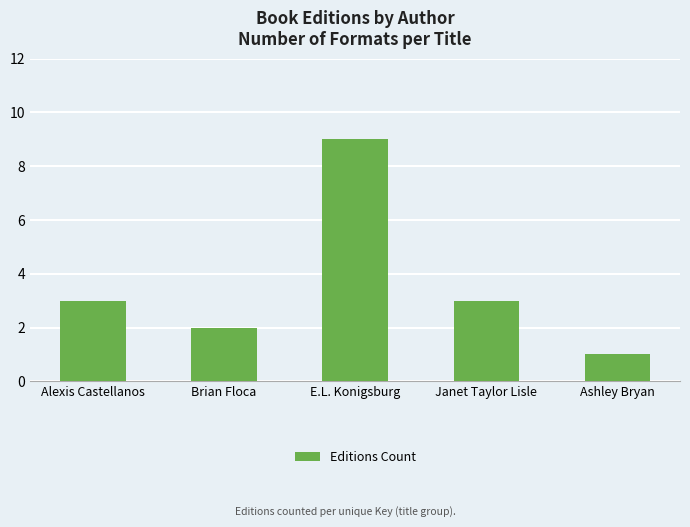

Reading right to left, list all the values displayed in this chart.

Ashley Bryan=1	Janet Taylor Lisle=3	E.L. Konigsburg=9	Brian Floca=2	Alexis Castellanos=3